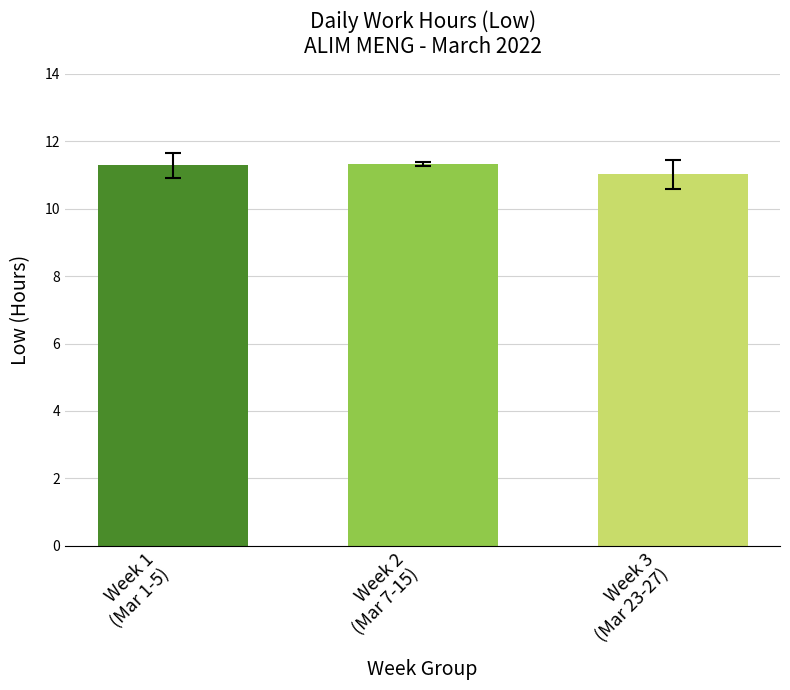

What is the value of the 1st bar from the left?

11.3